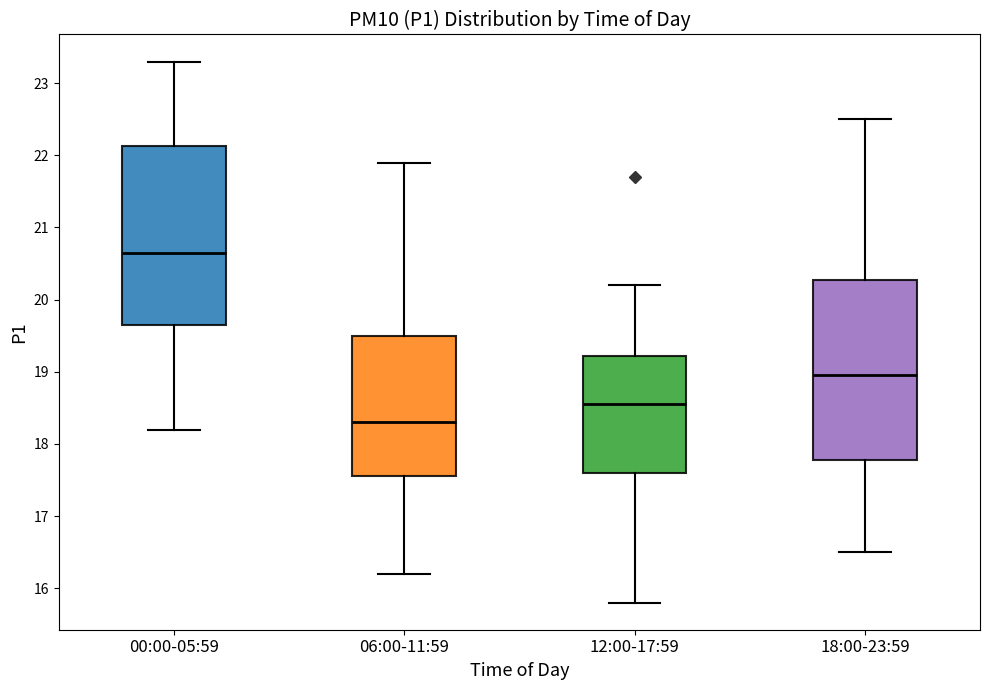

Reading left to right, transcribe this box plot: for each box, give where its median line is, the range the box spans, and where its two whiskers end, as read against the y-axis. The values are not printed on the chart, so give them approximately, as read against the axis.

00:00-05:59: median 20.7, box 19.7 to 22.1, whiskers 18.2 to 23.3
06:00-11:59: median 18.3, box 17.6 to 19.5, whiskers 16.2 to 21.9
12:00-17:59: median 18.6, box 17.6 to 19.2, whiskers 15.8 to 20.2
18:00-23:59: median 19.0, box 17.8 to 20.3, whiskers 16.5 to 22.5